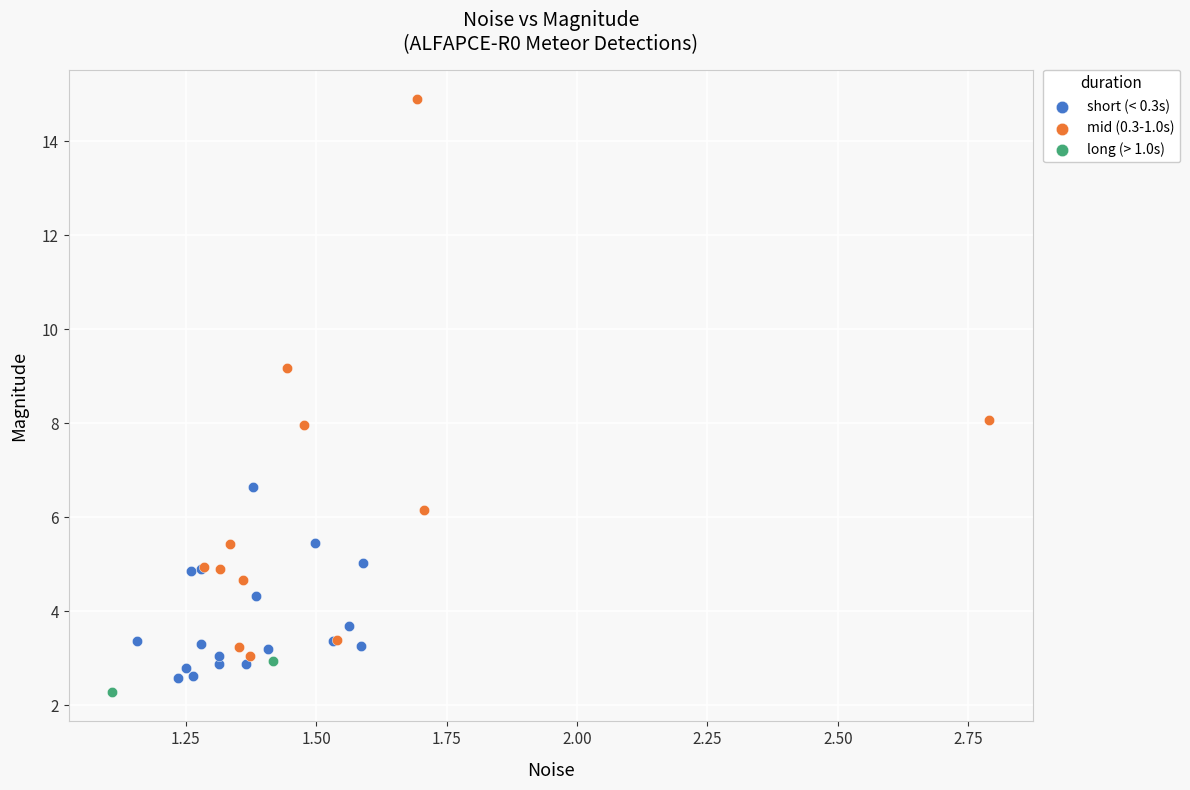

Which series contains the lowest Y value?

long (> 1.0s)